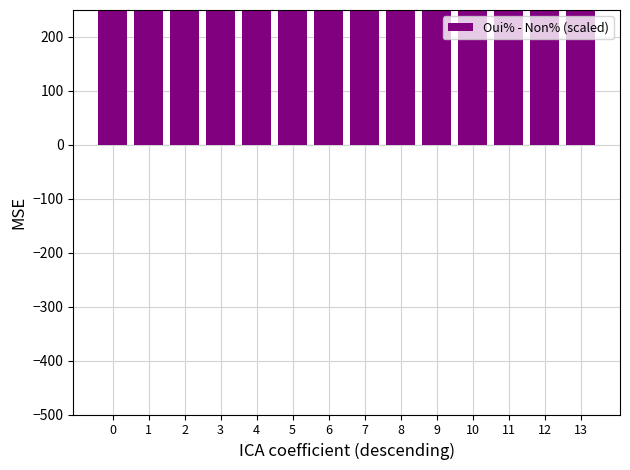

Reading right to left, extract all data points from this chart.

13=249.8	12=287.8	11=306.2	10=310.8	9=392.2	8=393.6	7=553.6	6=553.6	5=554.6	4=558.8	3=574.2	2=592.0	1=596.2	0=603.0